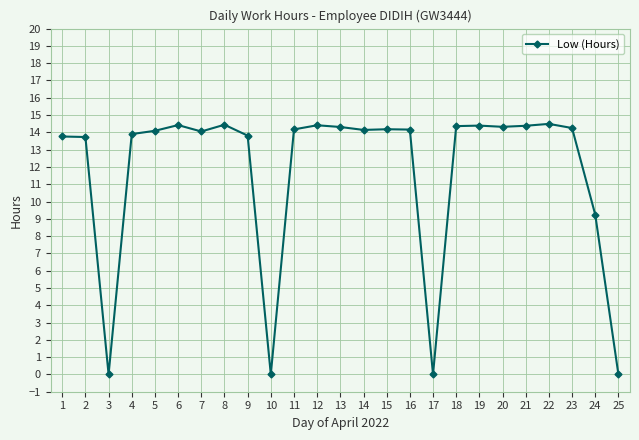

True or false: there are more than 0 points higher than both neighbors.

True